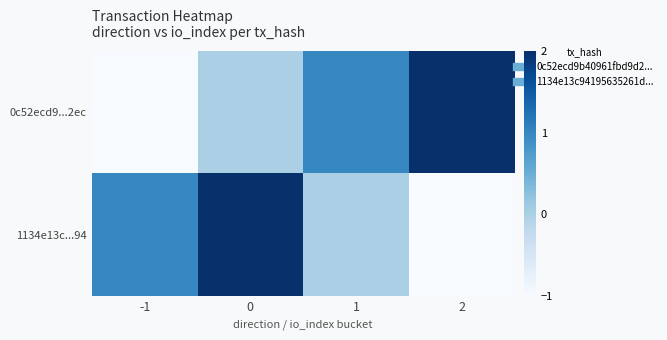

Rank the series by their maximum value, from lowest to highest.

0c52ecd9...2ec, 1134e13c...94